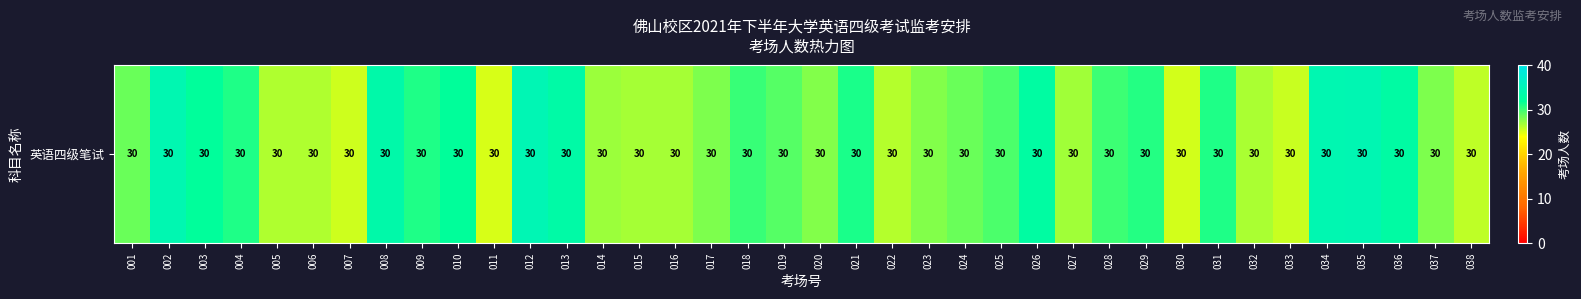

What is the difference between the values at 015 and 034?

7.7